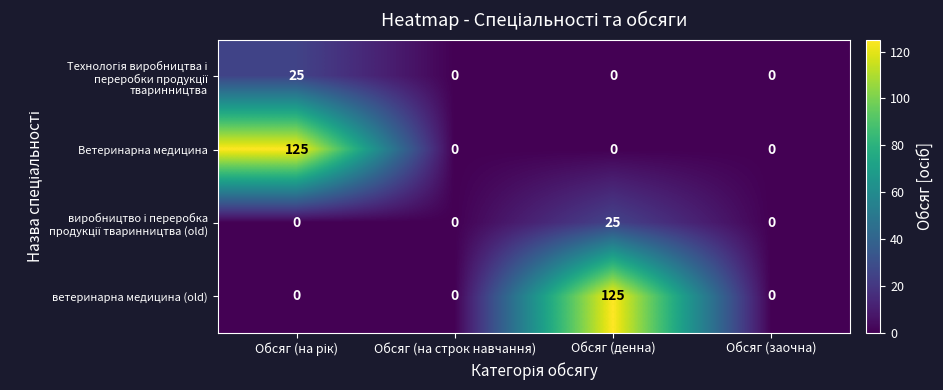

What is the greatest value displayed?

125